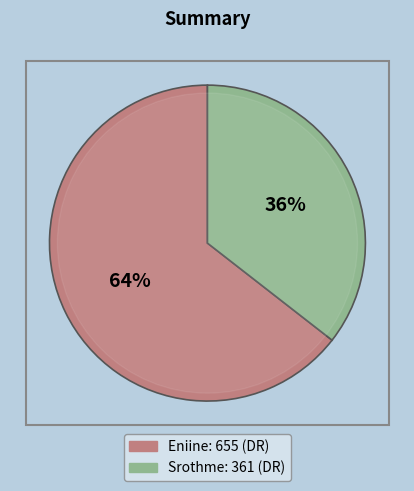

To the nearest percent, what portion does Srothme represent?

36%